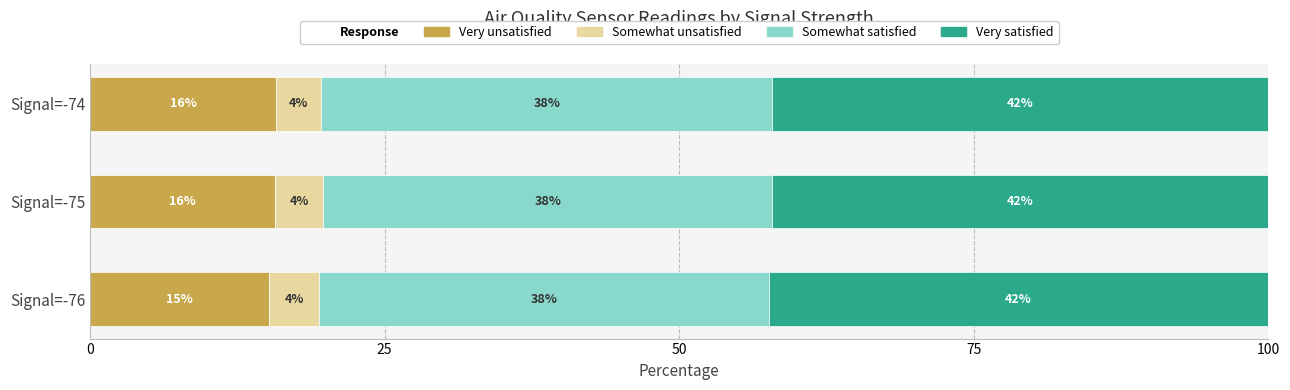

What is the lowest value of the Very unsatisfied series?

15.2